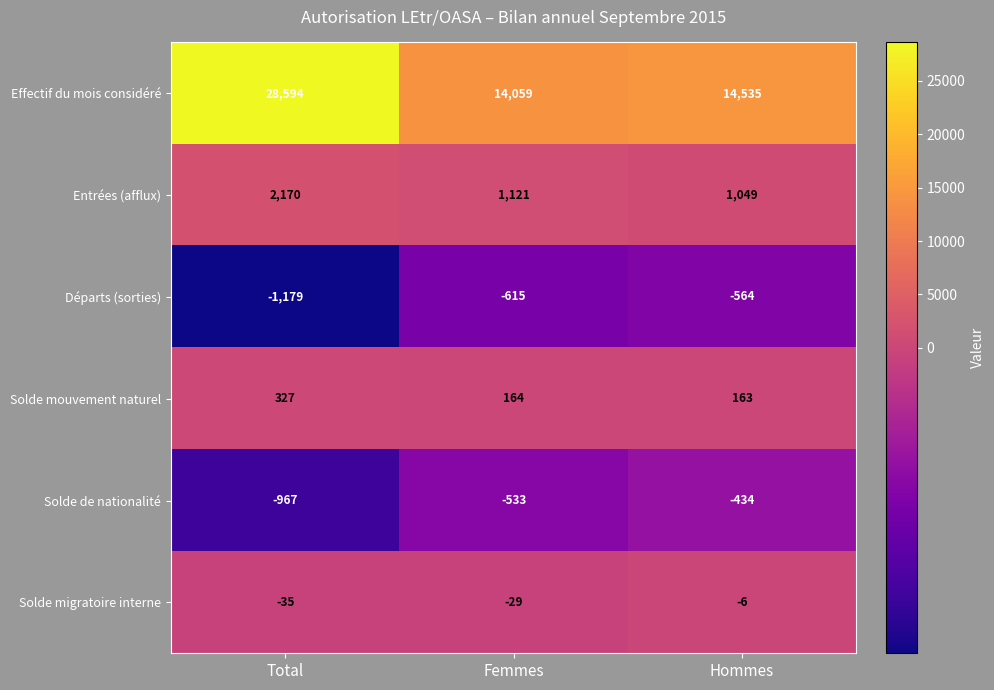

Between Total and Hommes, which series saw the biggest shift?

Effectif du mois considéré